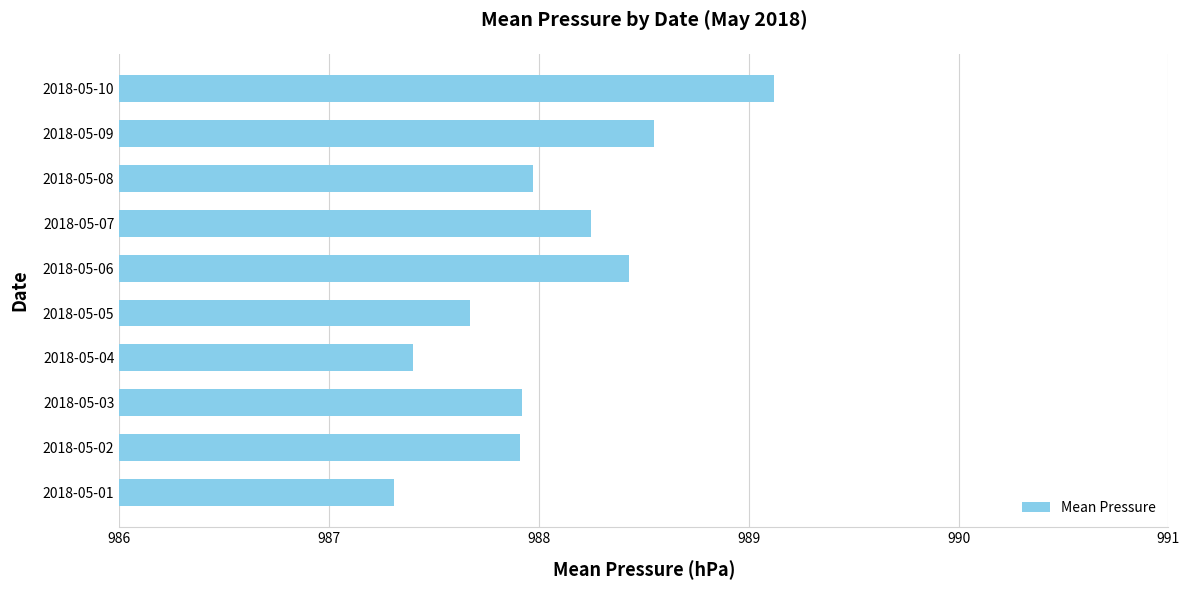

Which has a higher value, 2018-05-09 or 2018-05-01?

2018-05-09